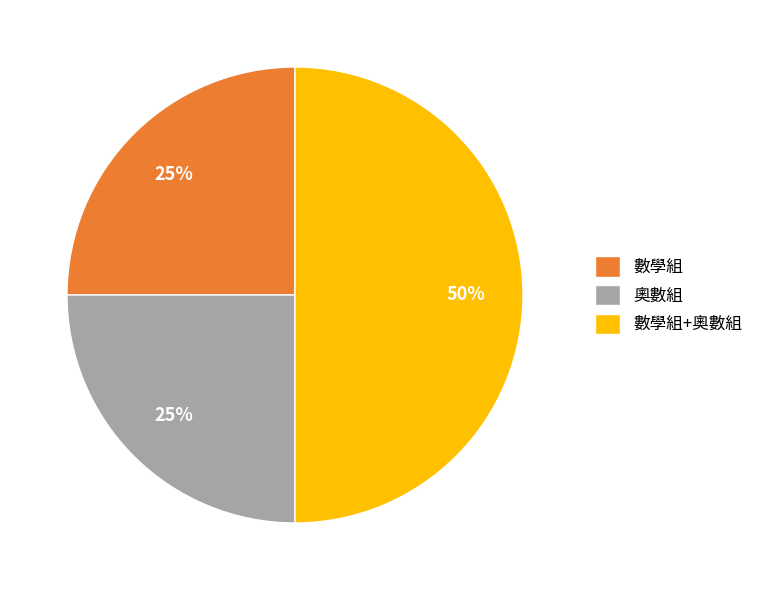

To the nearest percent, what percentage of the pie is 數學組?

25%